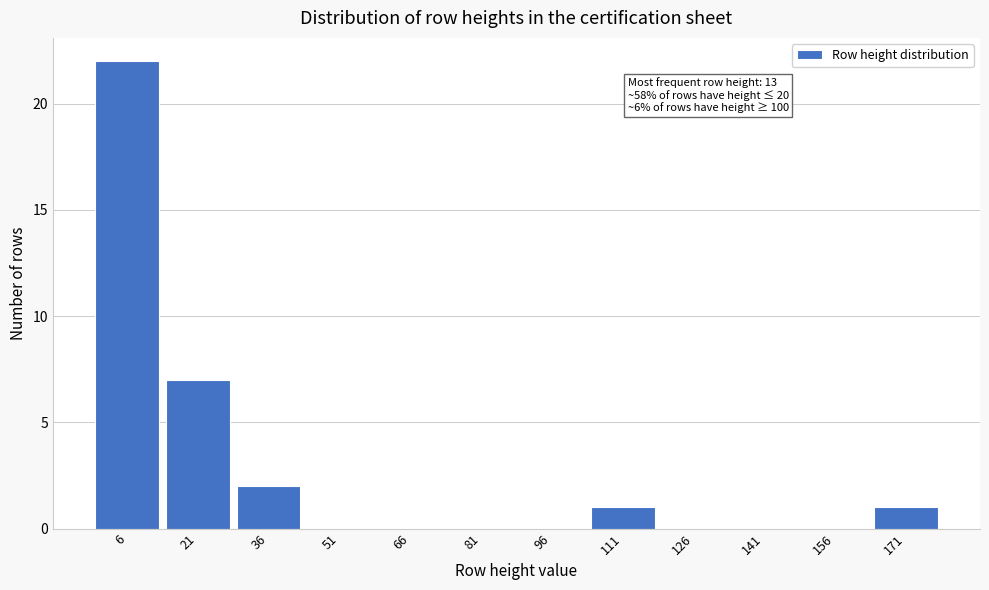

Reading left to right, extract all data points from this chart.

6=22	21=7	36=2	51=0	66=0	81=0	96=0	111=1	126=0	141=0	156=0	171=1